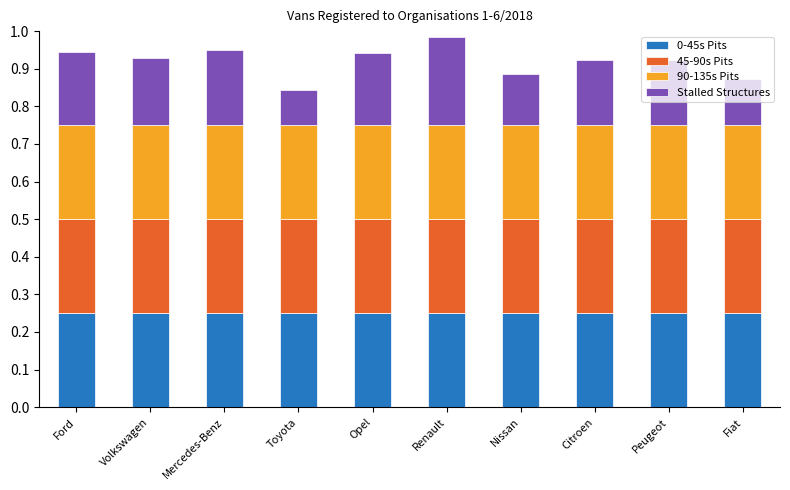

The value of 0-45s Pits at Nissan is 0.2. True or false?

True